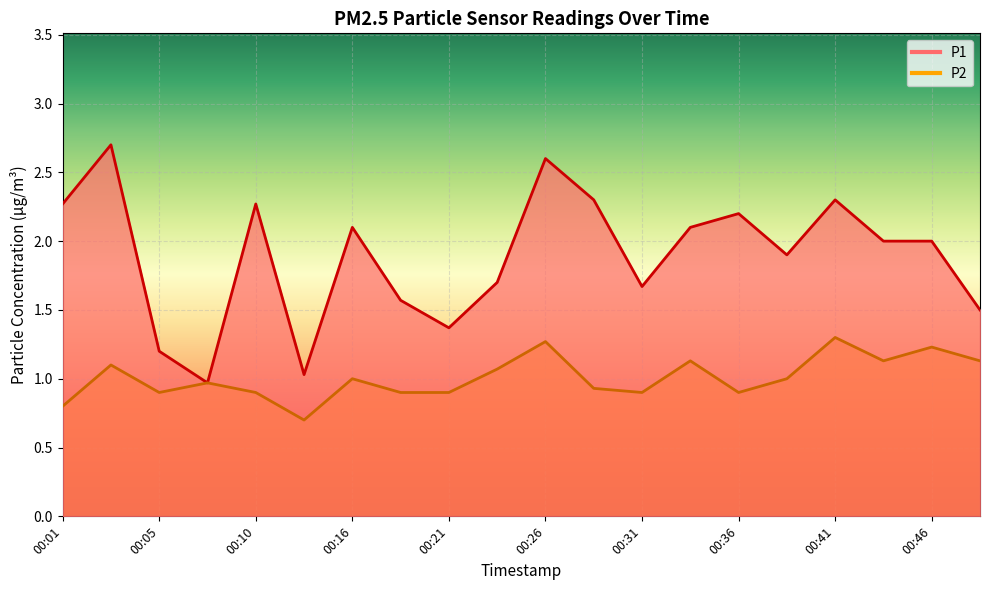

True or false: P1 and P2 cross at least once.

False